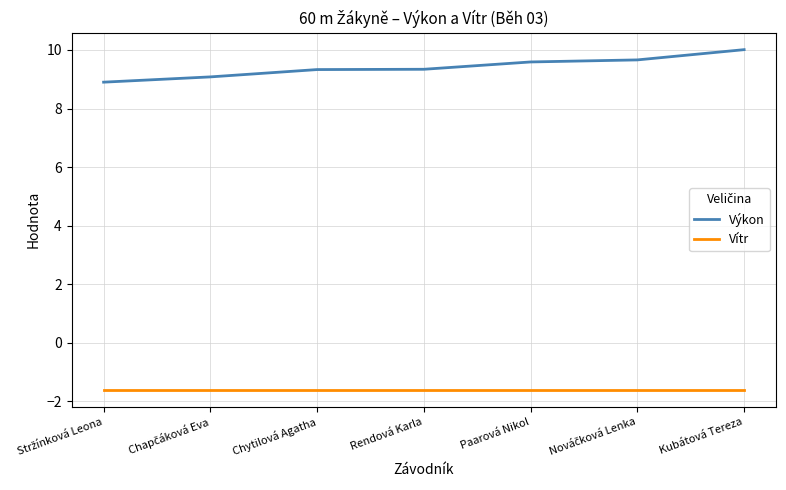

Reading left to right, extract all data points from this chart.

Výkon: 8.9	9.1	9.3	9.3	9.6	9.7	10.0
Vítr: -1.6	-1.6	-1.6	-1.6	-1.6	-1.6	-1.6